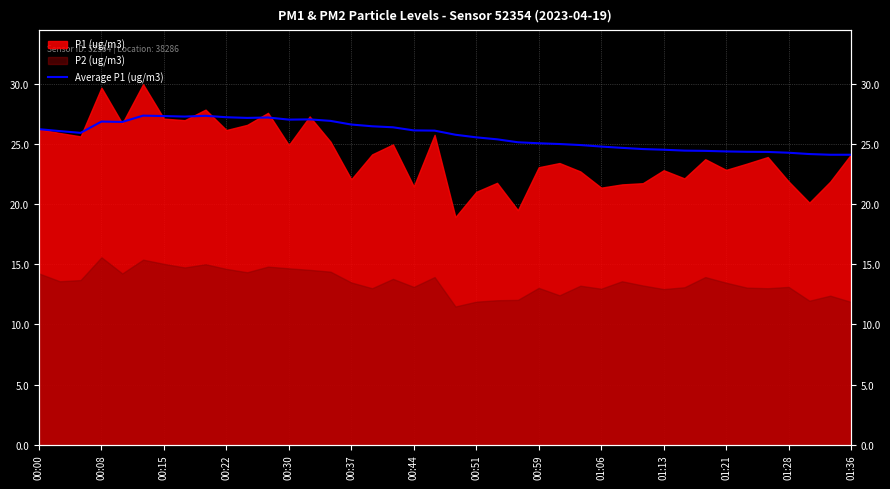

Count the number of categories in the chart.

40